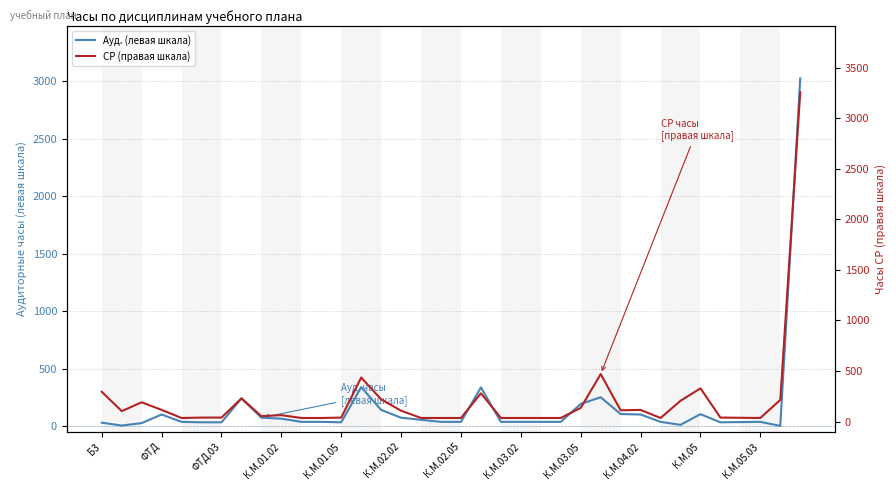

How many data points in Ауд. (левая шкала) are above 36?

15